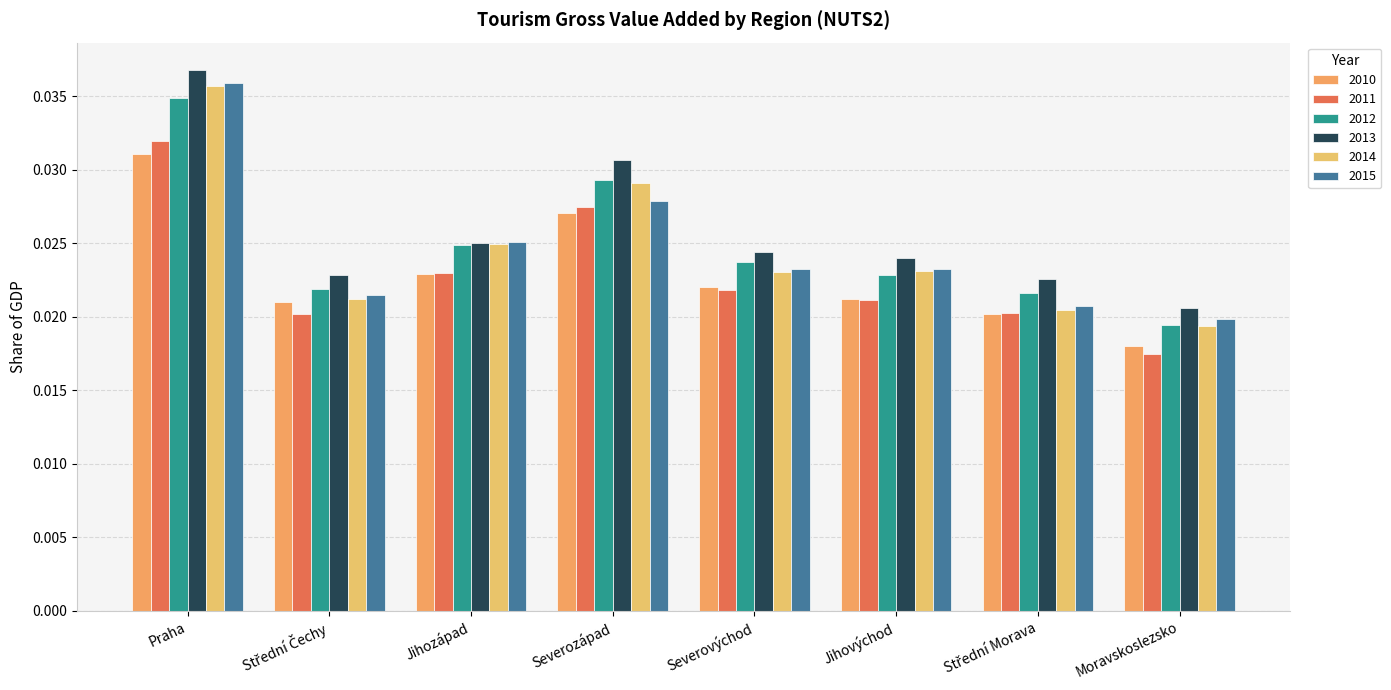

How many bars are there in total?

48